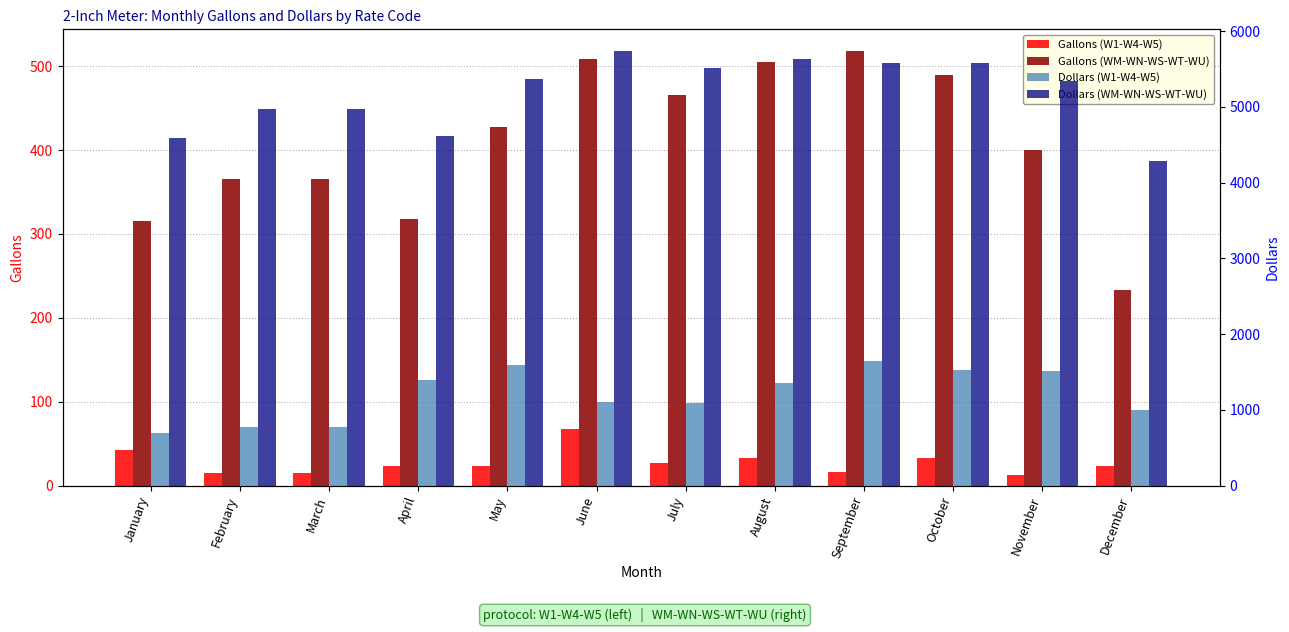

Reading right to left, extract all data points from this chart.

Gallons (W1-W4-W5): December=24.0	November=13.0	October=33.0	September=16.0	August=33.0	July=27.0	June=67.0	May=23.0	April=23.0	March=15.0	February=15.0	January=43.0
Gallons (WM-WN-WS-WT-WU): December=233.0	November=400.0	October=490.0	September=518.0	August=505.0	July=466.0	June=508.0	May=427.0	April=318.0	March=365.0	February=365.0	January=316.0
Dollars (W1-W4-W5): December=1005.0	November=1514.3	October=1527.9	September=1643.9	August=1350.6	July=1084.6	June=1098.3	May=1589.3	April=1391.5	March=768.6	February=768.6	January=700.4
Dollars (WM-WN-WS-WT-WU): December=4283.9	November=5341.0	October=5579.7	September=5572.9	August=5634.2	July=5511.5	June=5736.5	May=5368.2	April=4611.2	March=4968.1	February=4968.1	January=4586.2